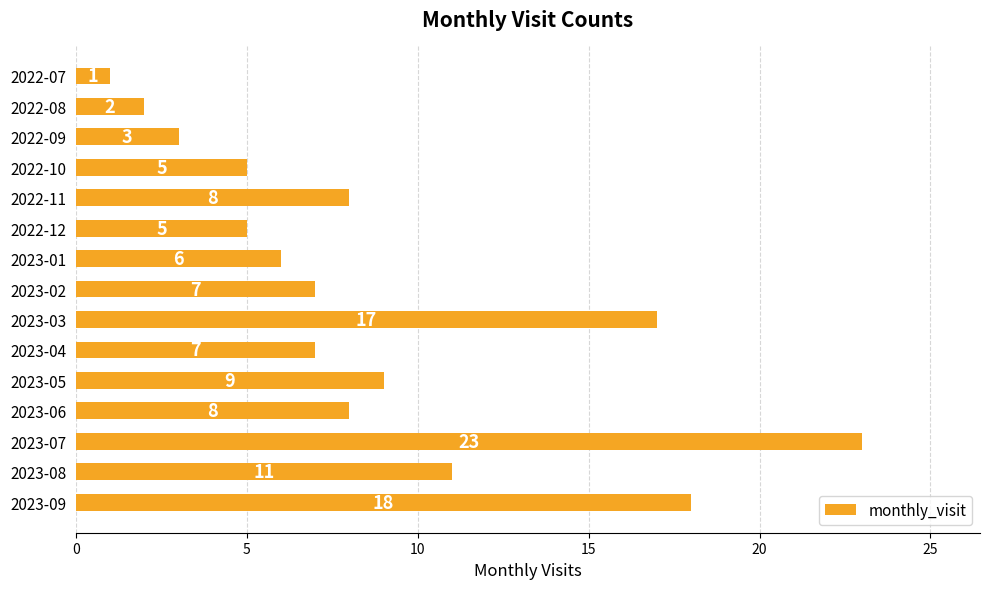

Reading bottom to top, what are all the values shown in this chart?

2023-09=18	2023-08=11	2023-07=23	2023-06=8	2023-05=9	2023-04=7	2023-03=17	2023-02=7	2023-01=6	2022-12=5	2022-11=8	2022-10=5	2022-09=3	2022-08=2	2022-07=1